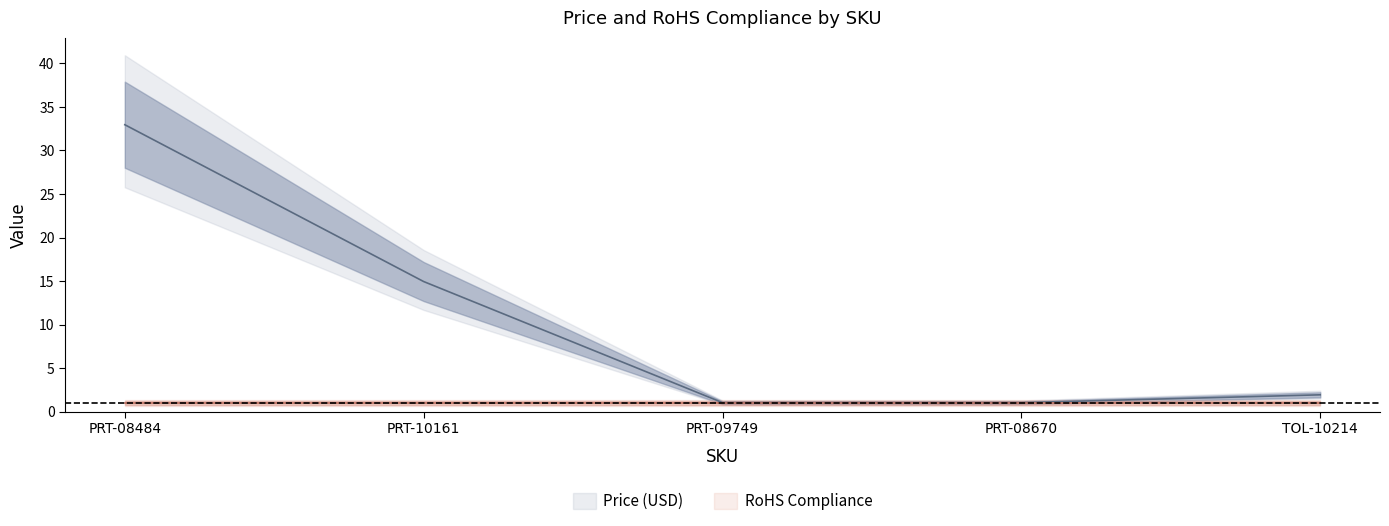

List the labels in order of value, largest first.

PRT-08484, PRT-10161, TOL-10214, PRT-09749, PRT-08670